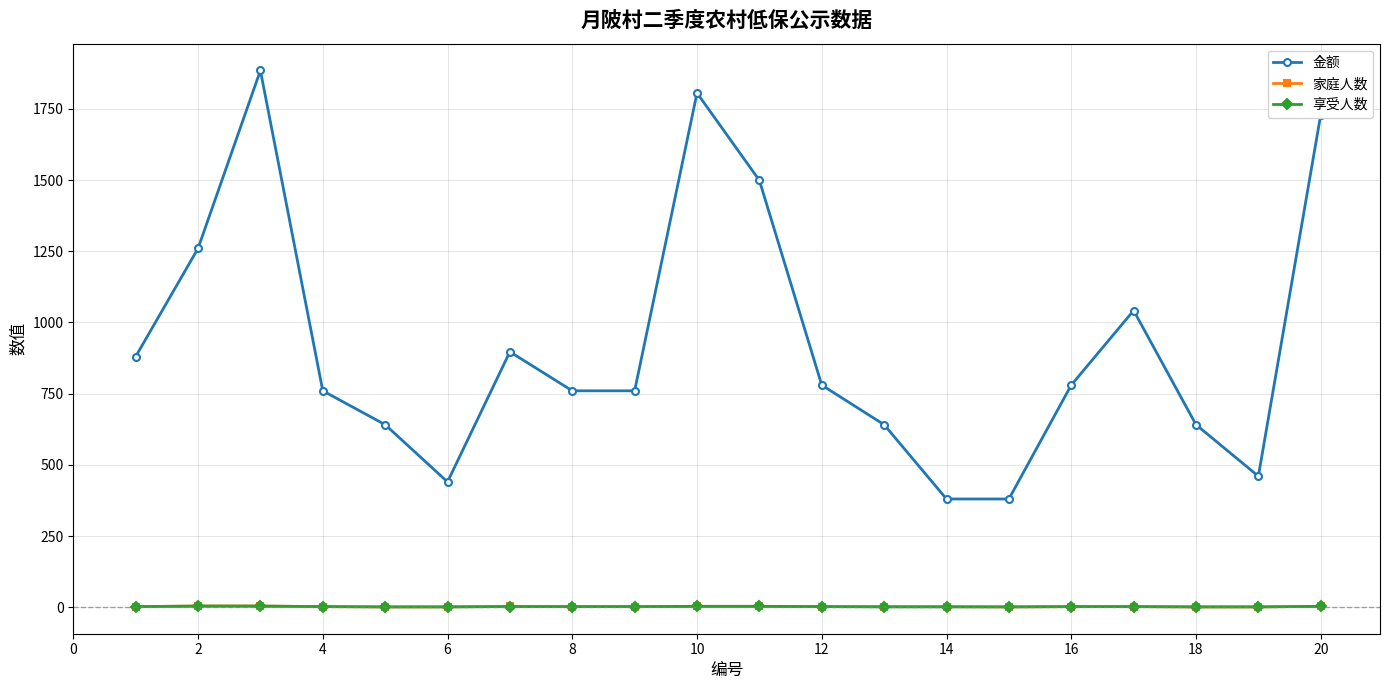

True or false: 金额 and 家庭人数 intersect in this chart.

False